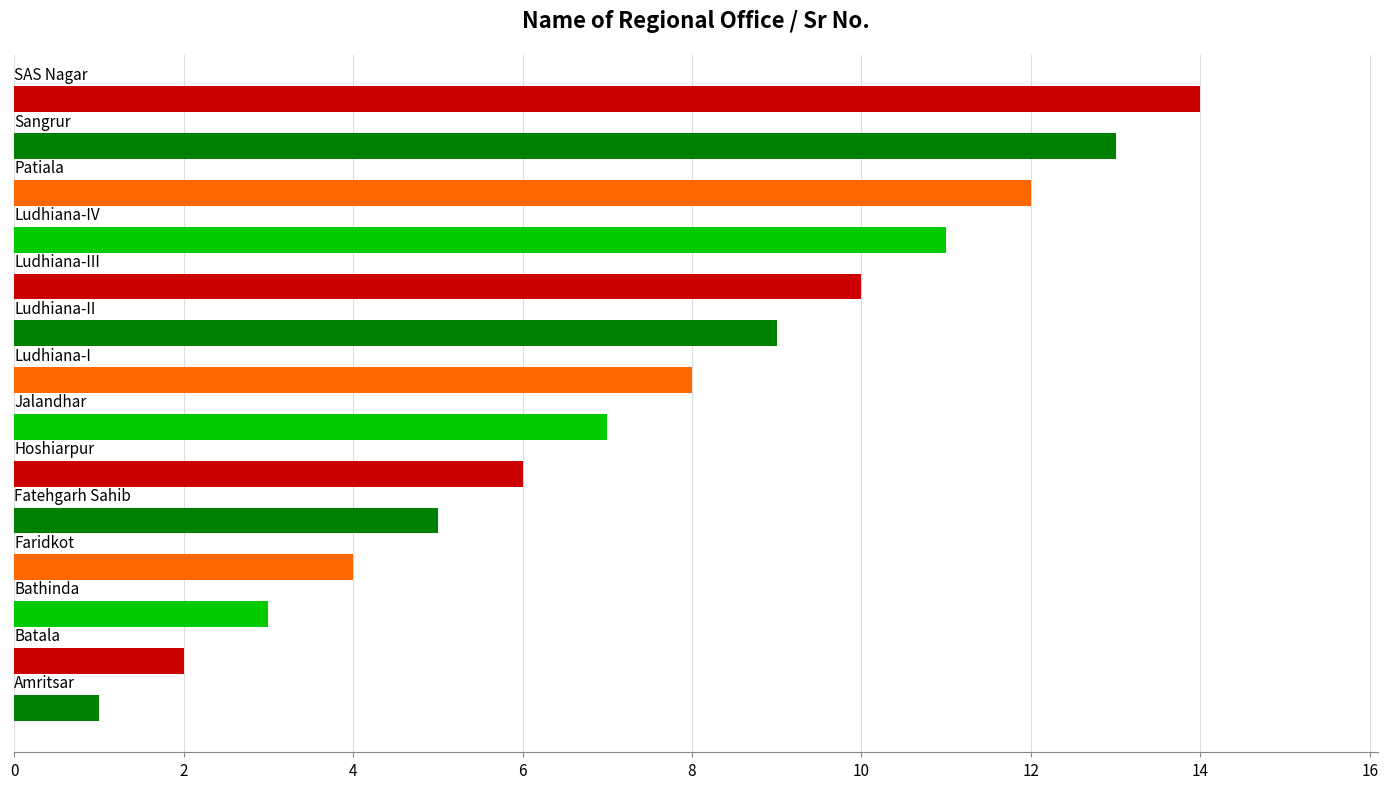

What is the average value?

8